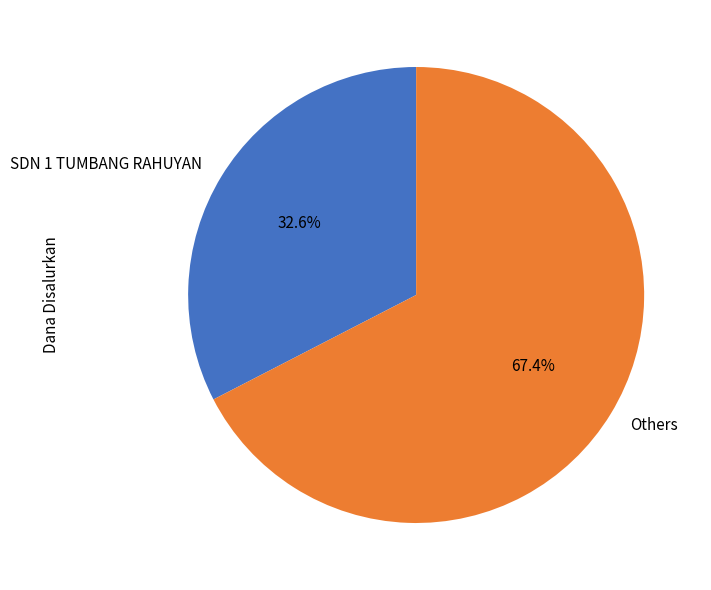

How much of the chart is everything except SDN 1 TUMBANG RAHUYAN?

67.4%